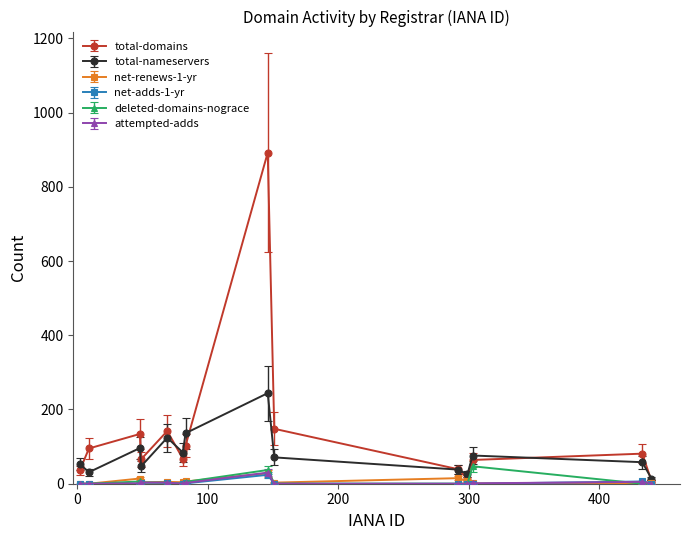

Which series has the widest spread of values?

total-domains